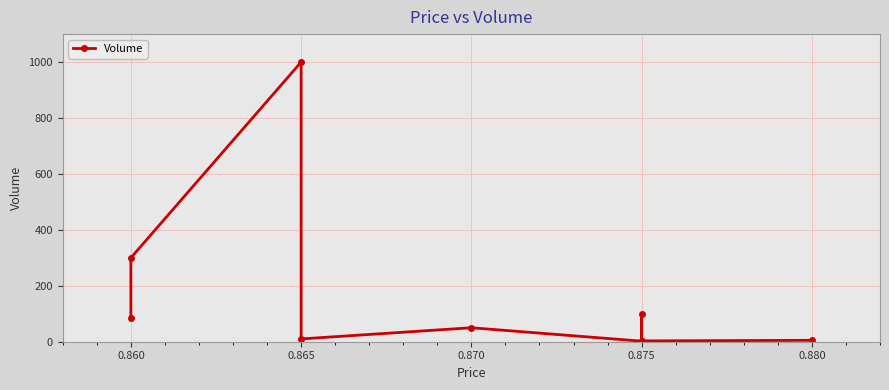

Is it true that the value at 0.860 is 300?

True